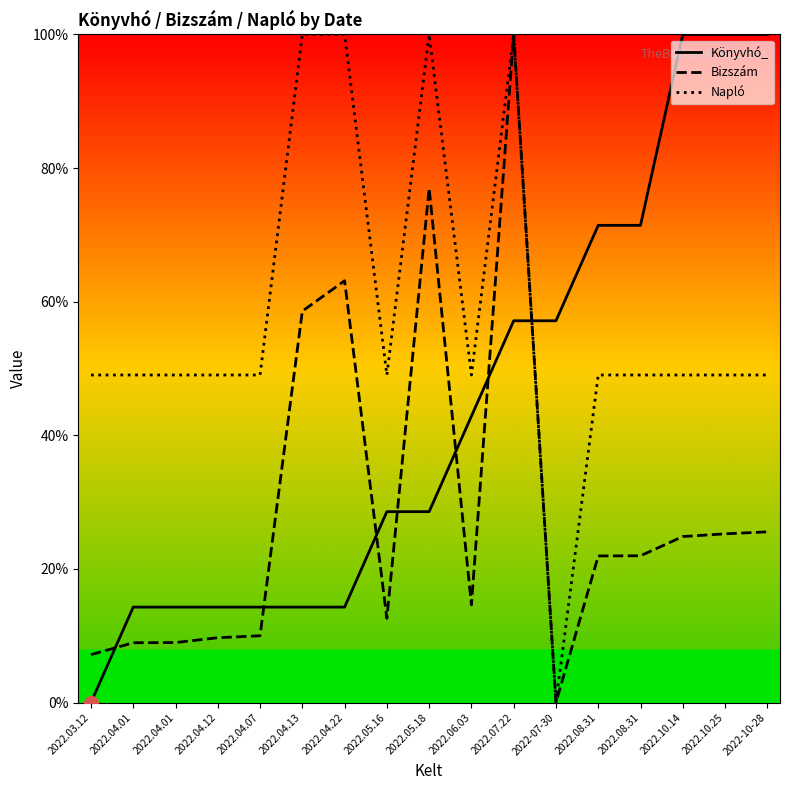

How many interior local peaks does the Napló series have?

2